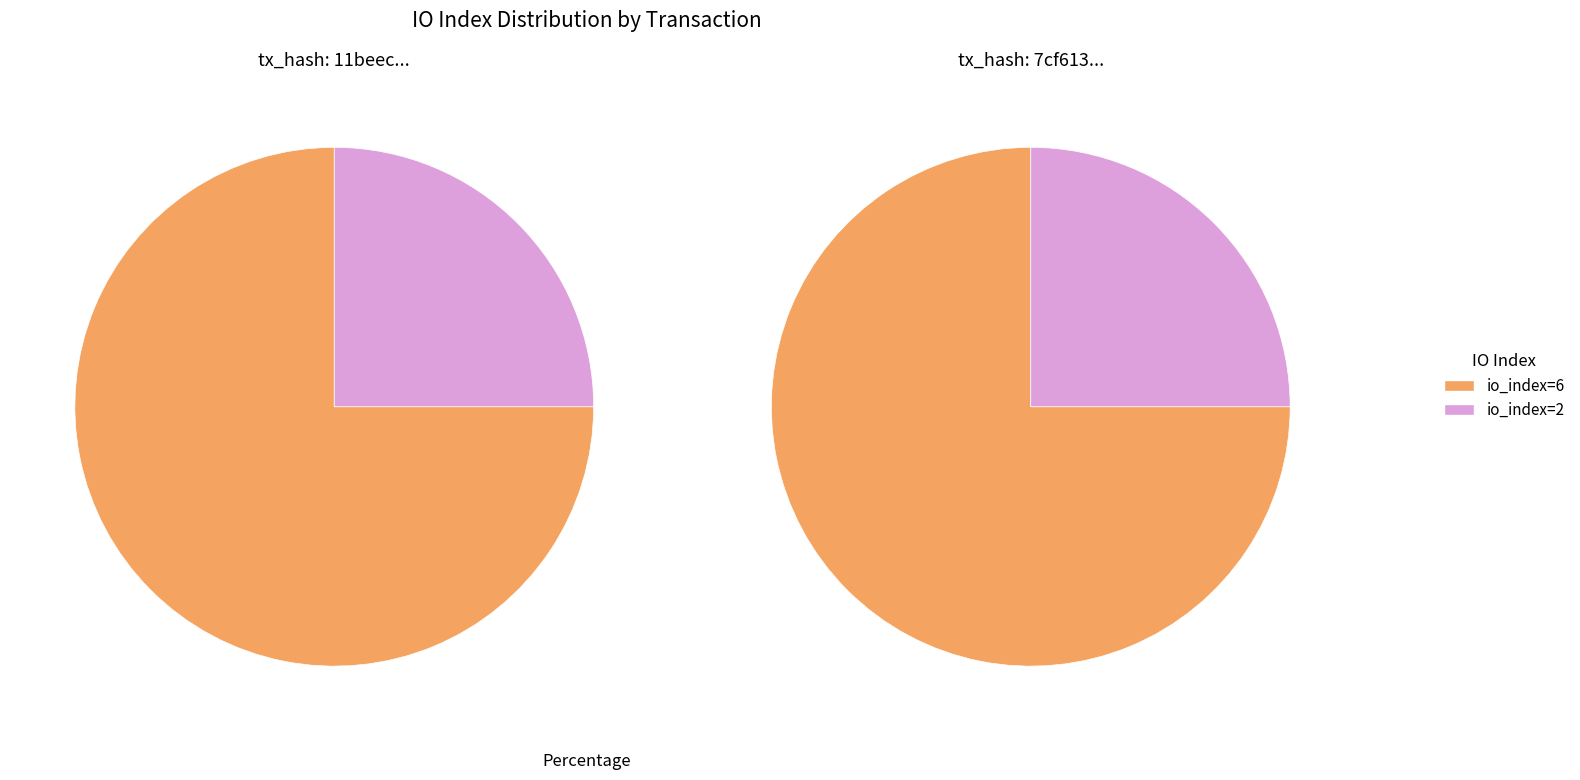

Does io_index=2 account for over 50% of the chart?

No